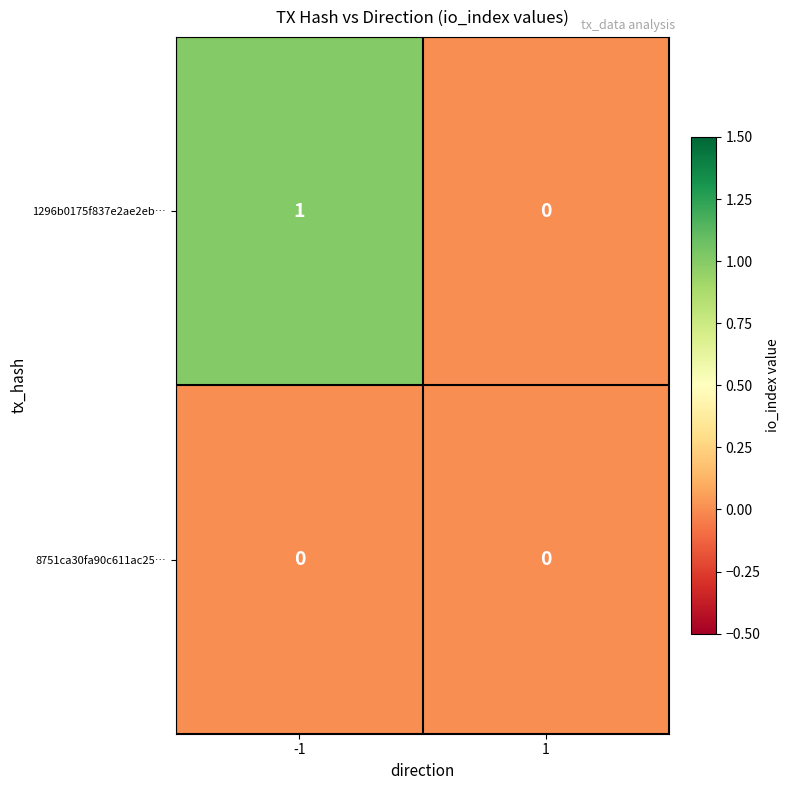

True or false: 1296b0175f837e2ae2eb… has a value of -1 at 1.

False